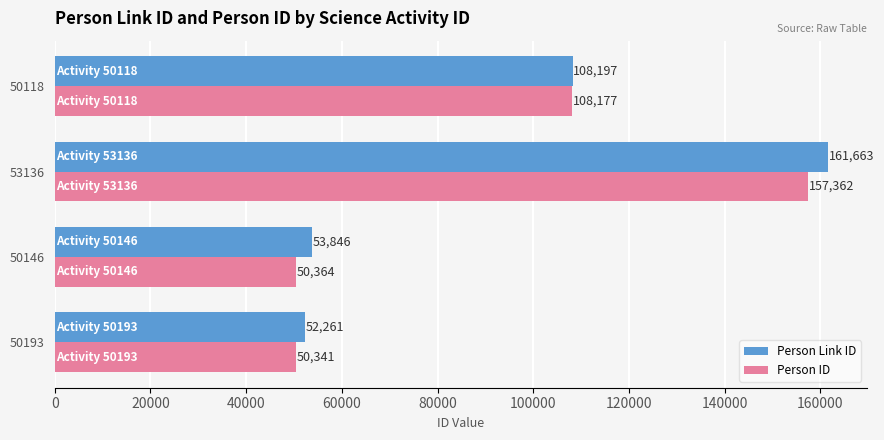

How many data points does each series have?

4